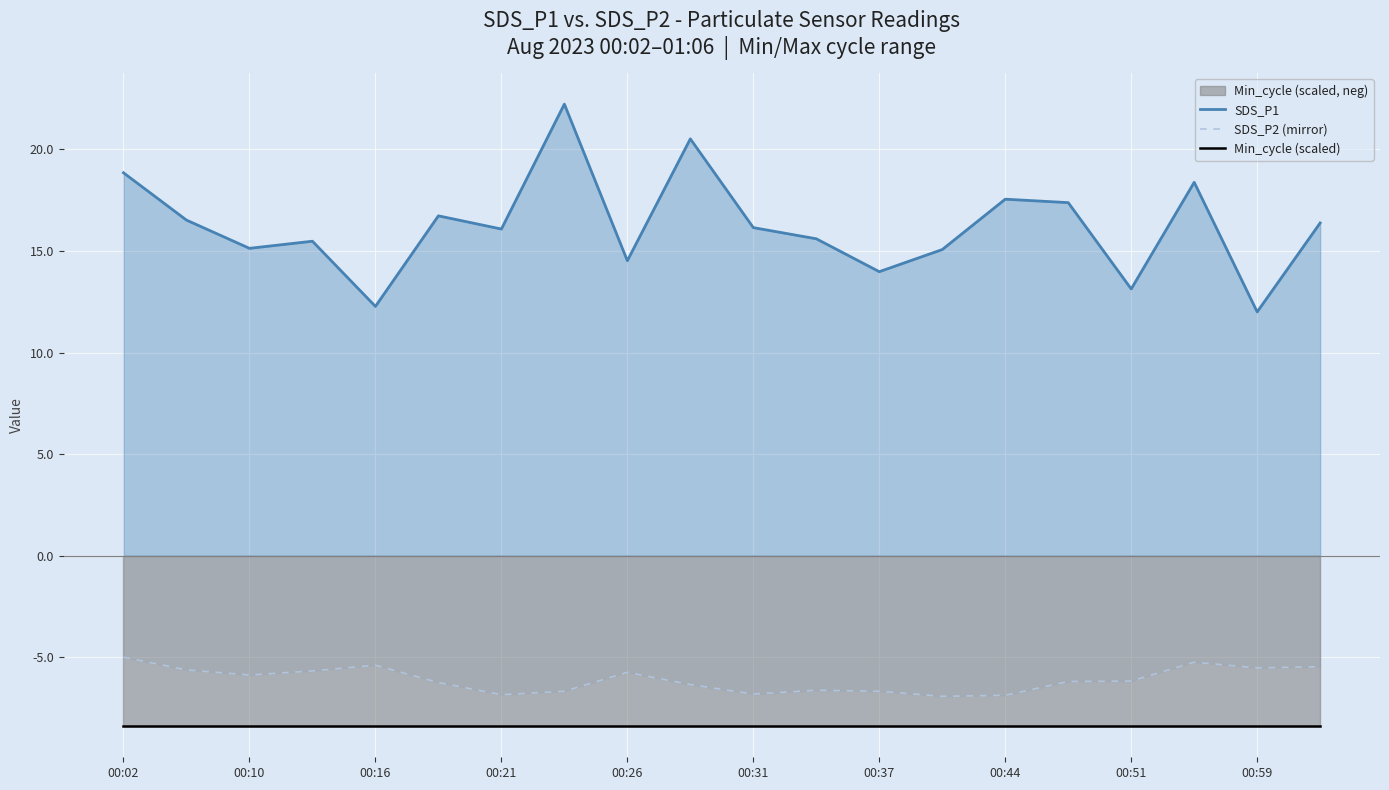

The Min_cycle (scaled) series shows -3.8 at 00:59. True or false?

False